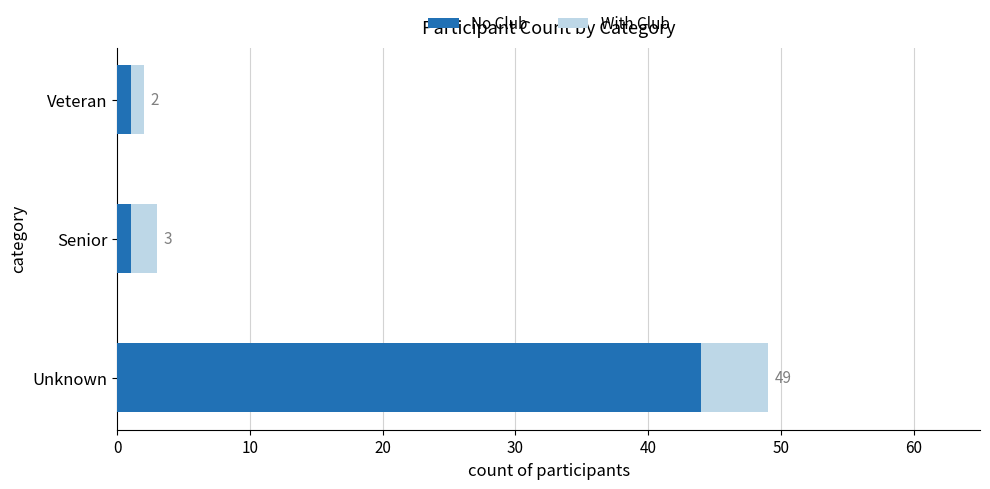

Which series has the widest spread of values?

No Club